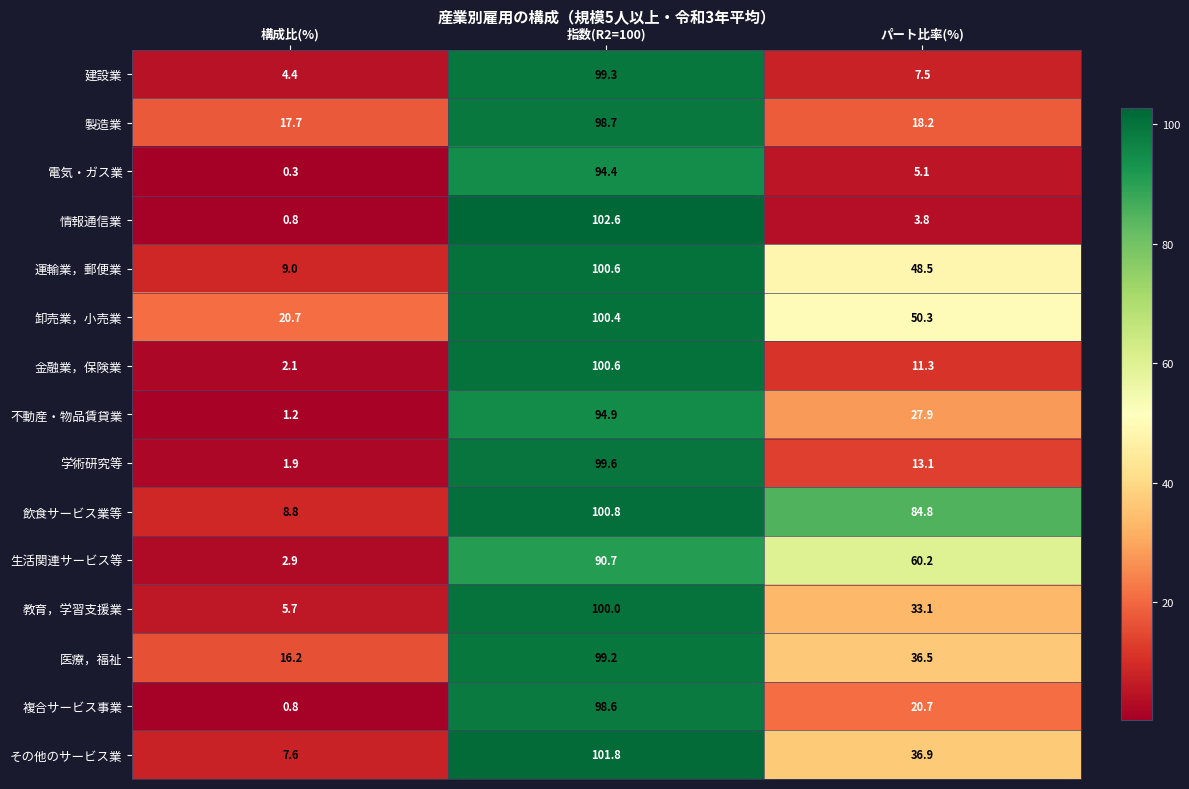

The value of 電気・ガス業 at 指数(R2=100) is 94.4. True or false?

True